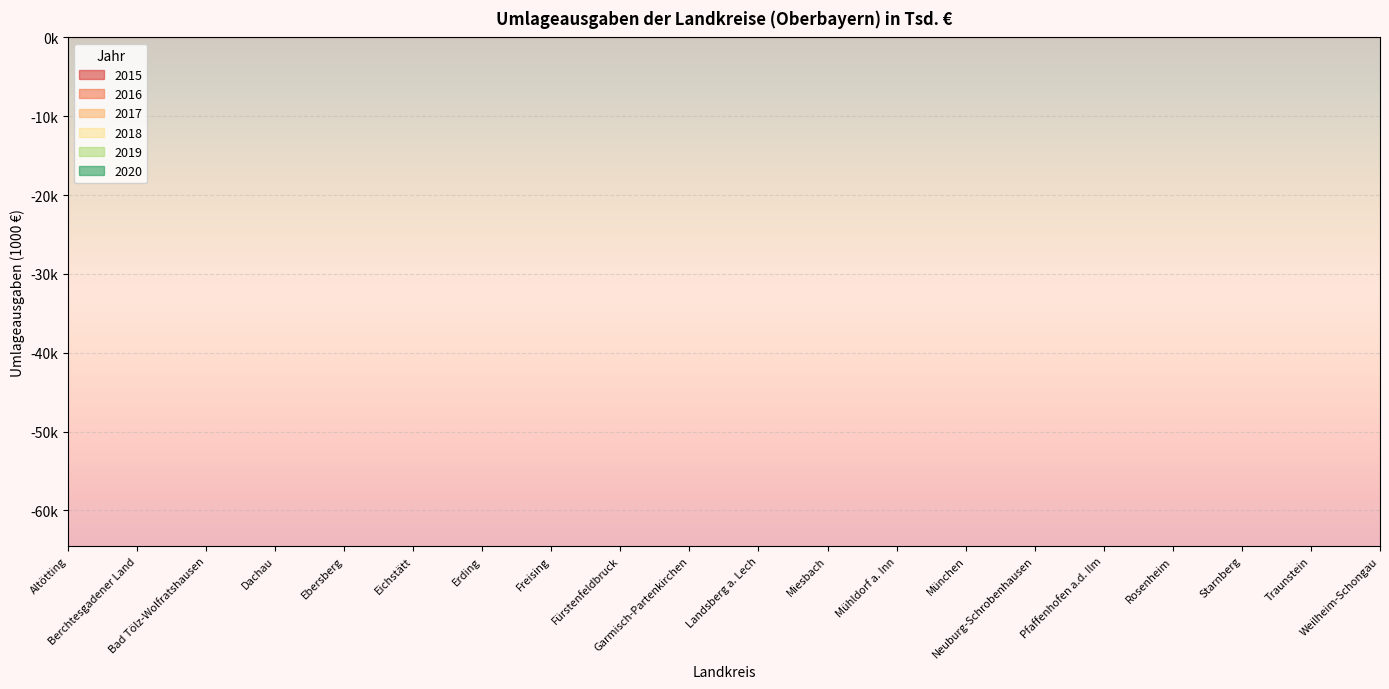

What is the label of the 10th point from the left?

Garmisch-Partenkirchen